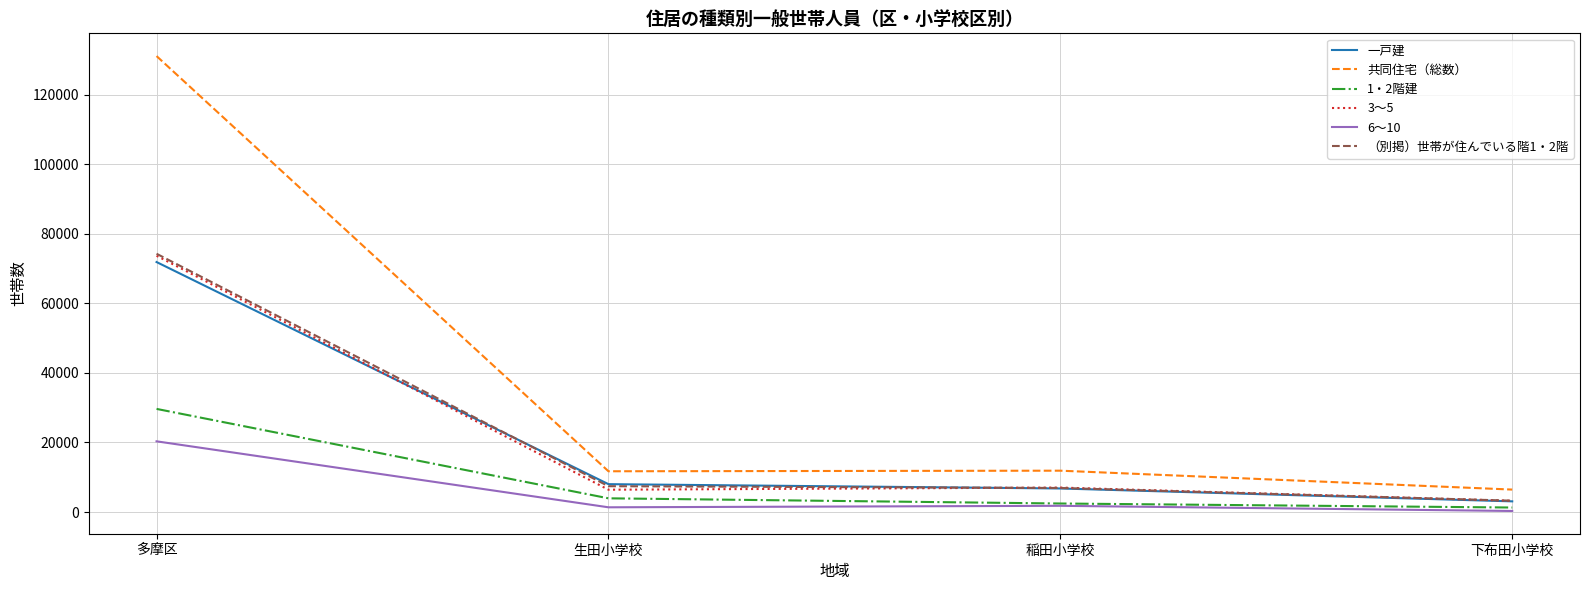

What is the difference between the maximum and minimum values in the 3～5 series?

70460